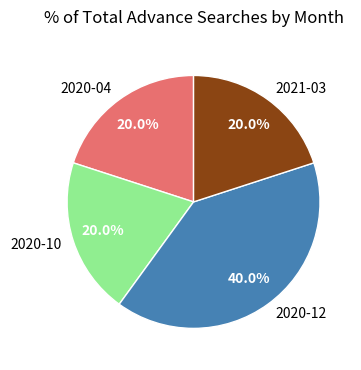

Does any single category account for the majority?

No